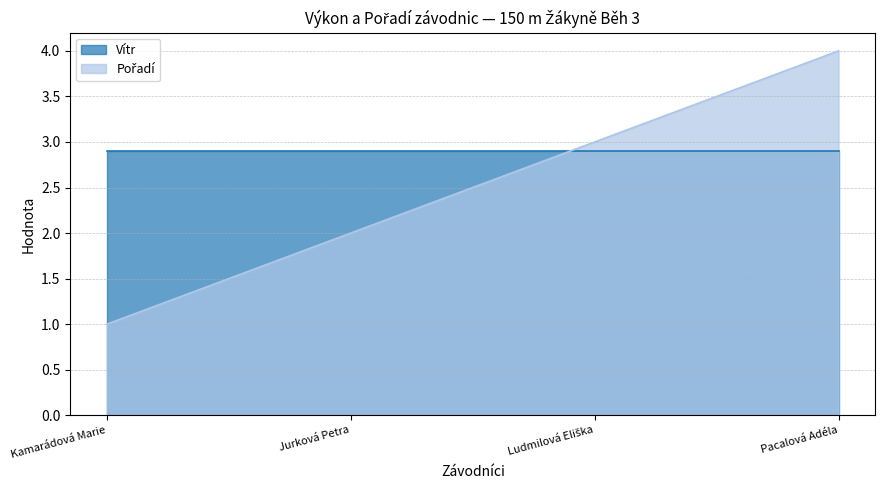

The value at Pacalová Adéla is 7. True or false?

False